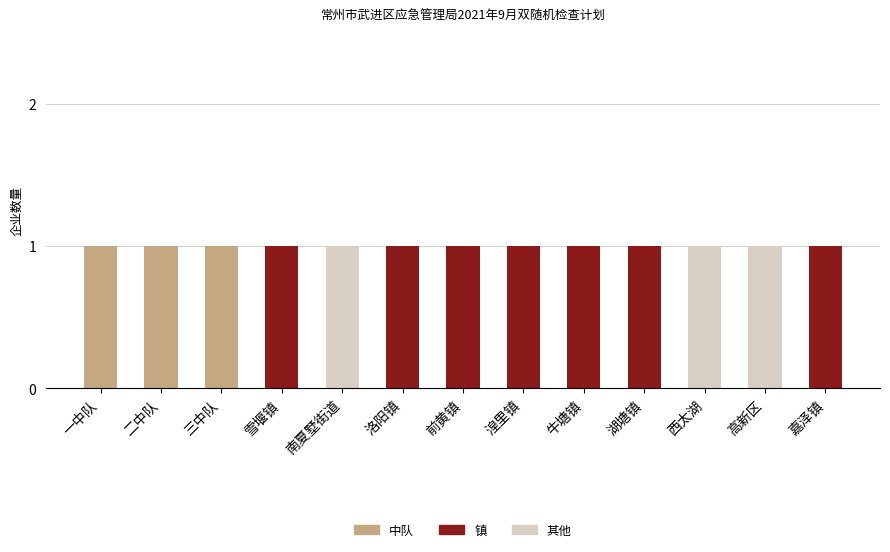

At how many categories does at least one series exceed 0?

13